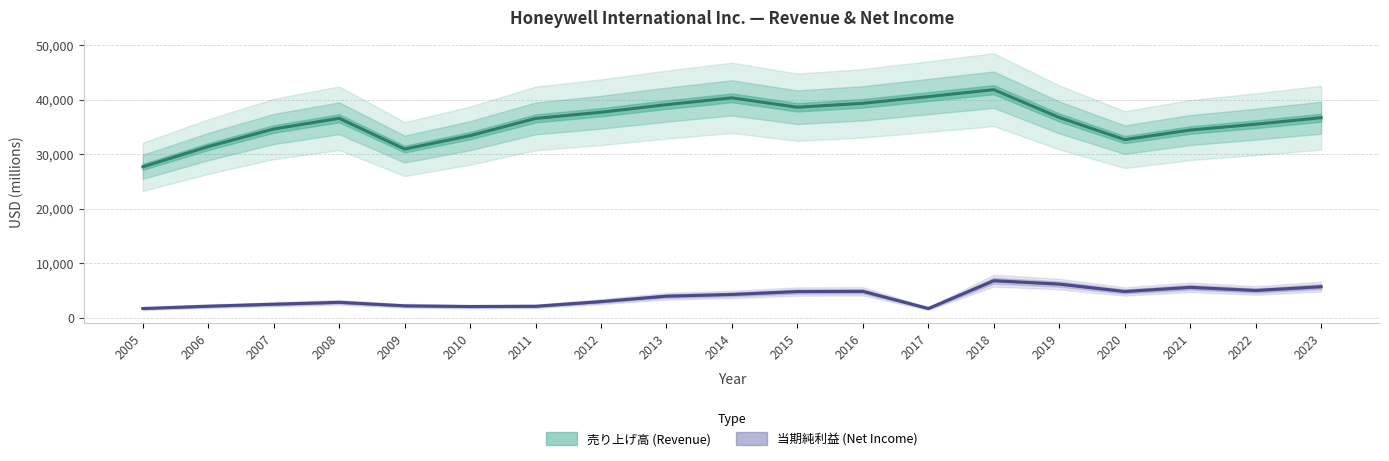

True or false: 売り上げ高 (Revenue) has a value of 14189 at 2017.

False